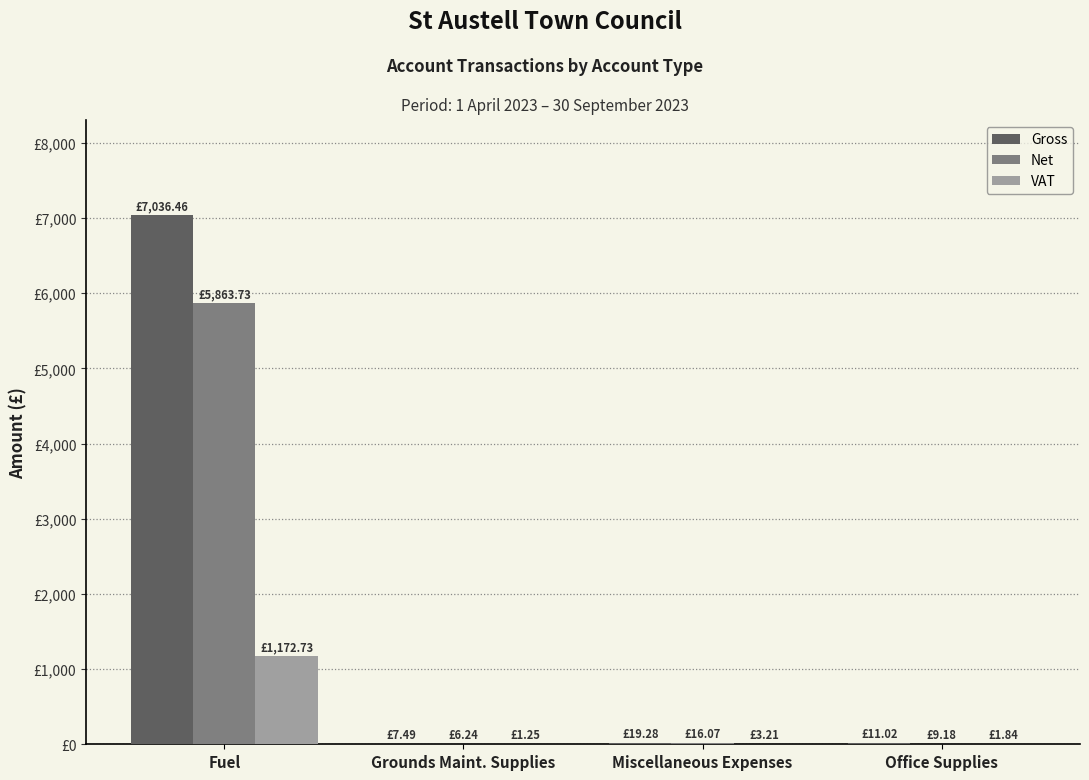

Reading left to right, list all the values displayed in this chart.

Gross: Fuel=7036.5	Grounds Maint. Supplies=7.5	Miscellaneous Expenses=19.3	Office Supplies=11.0
Net: Fuel=5863.7	Grounds Maint. Supplies=6.2	Miscellaneous Expenses=16.1	Office Supplies=9.2
VAT: Fuel=1172.7	Grounds Maint. Supplies=1.2	Miscellaneous Expenses=3.2	Office Supplies=1.8